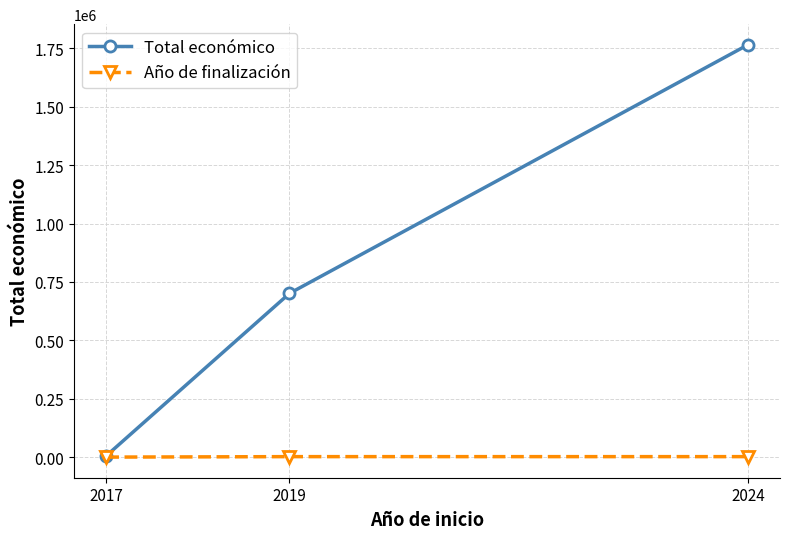

What are all the series names shown in the legend?

Total económico, Año de finalización